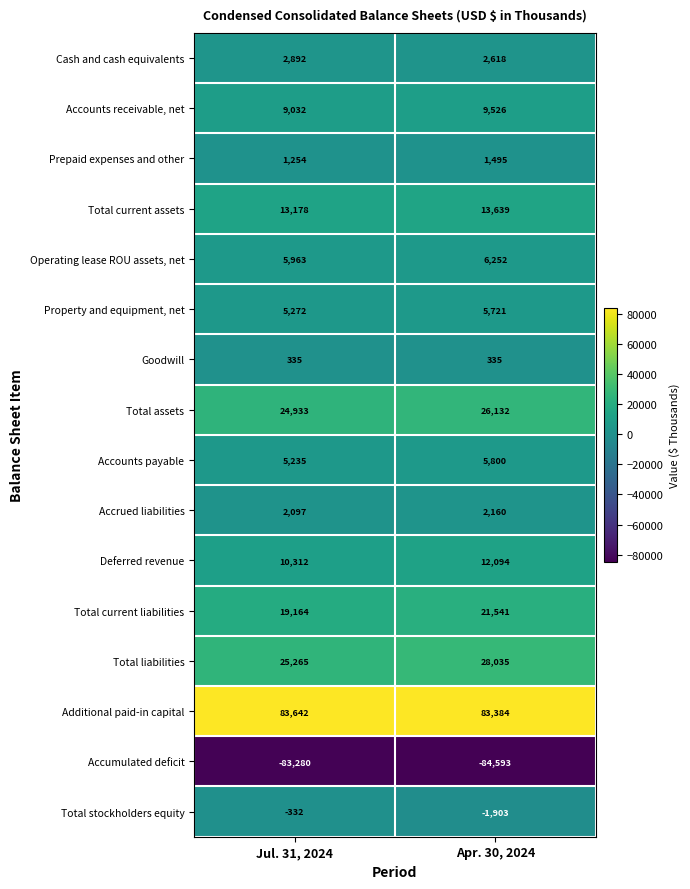

Which series changed the most between Jul. 31, 2024 and Apr. 30, 2024?

Total liabilities